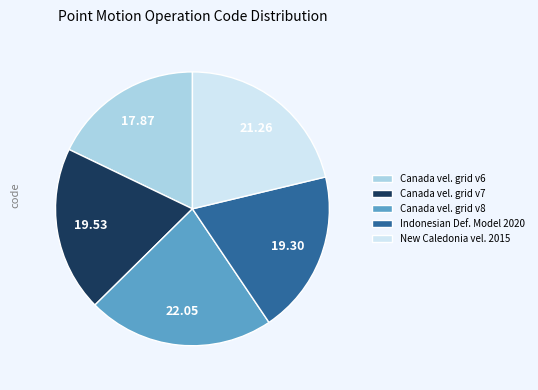

What is the largest slice in the pie chart?

Canada vel. grid v8